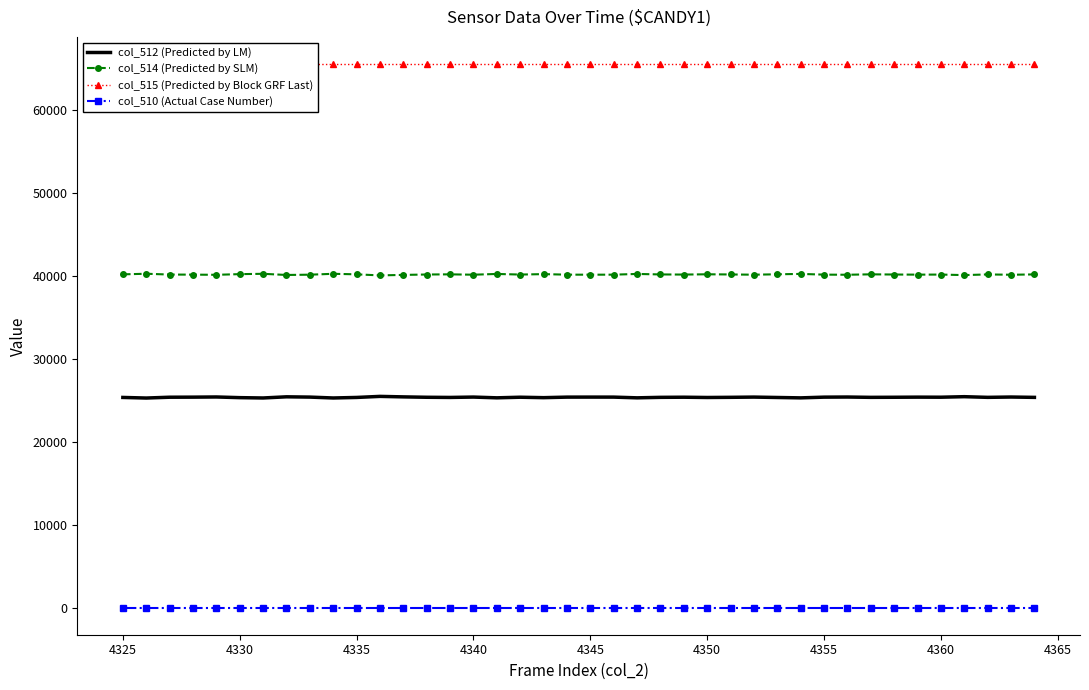

True or false: col_510 (Actual Case Number) has a value of 0 at 4355.

True